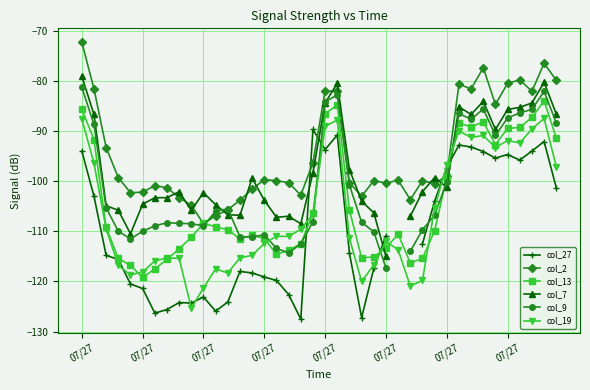

What is the total value across all series at 07/27?

-500.0